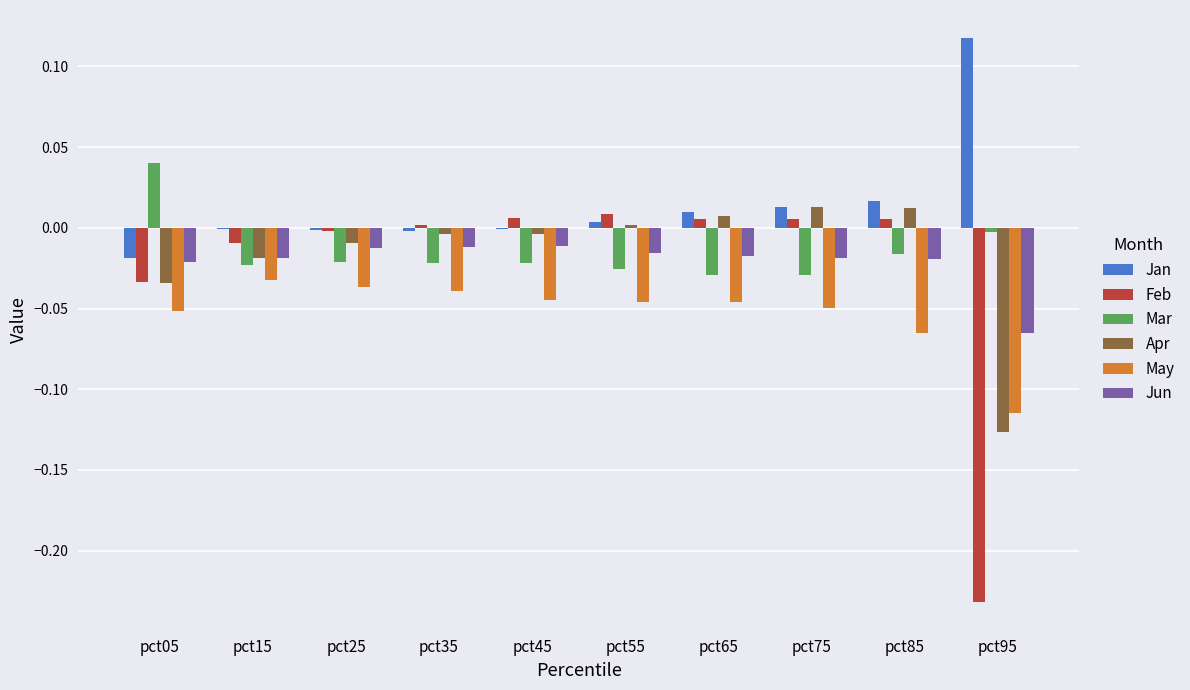

How many groups of bars are there?

10